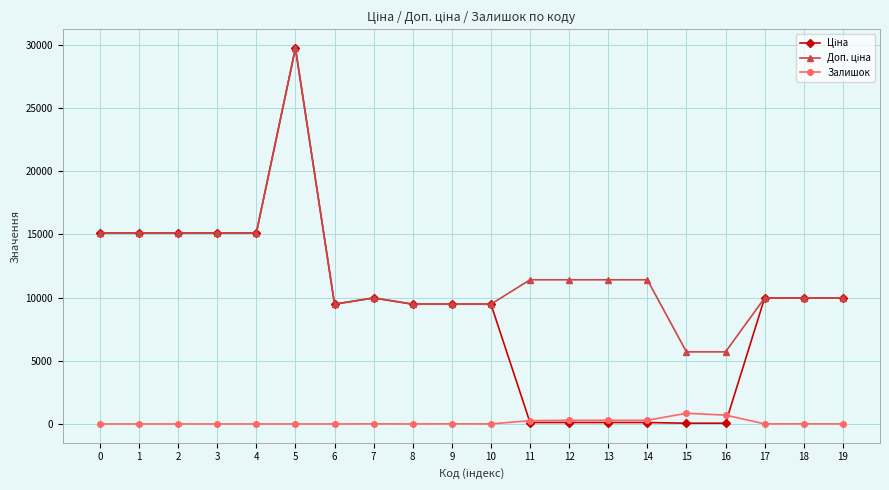

What is the total value across all series at 7?

19957.0